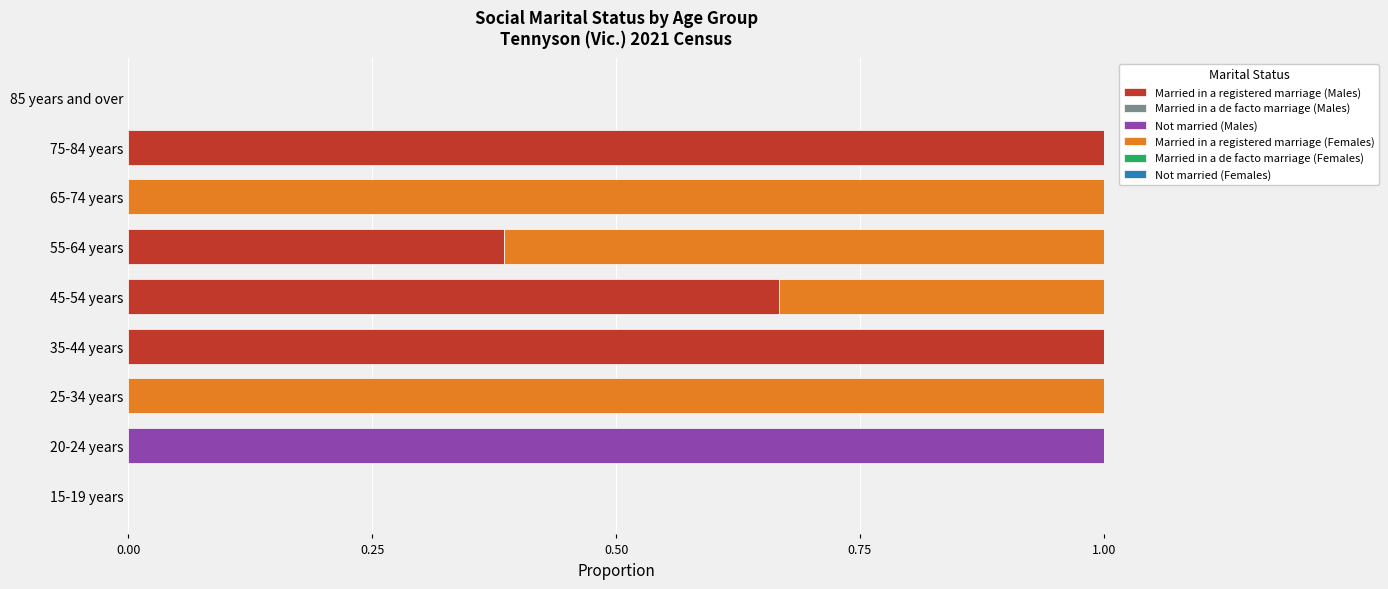

The Married in a registered marriage (Males) series shows 1.7 at 35-44 years. True or false?

False